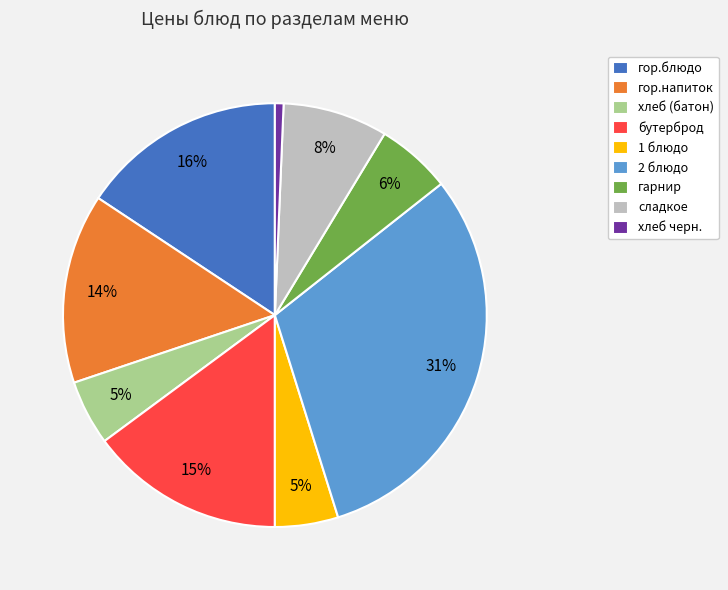

To the nearest percent, what percentage of the pie is гарнир?

6%